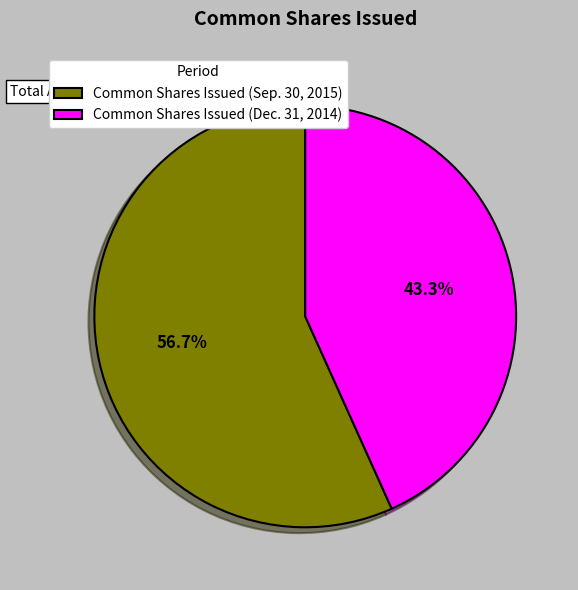

The Common Shares Issued (Sep. 30, 2015) slice represents 57% of the pie. True or false?

True